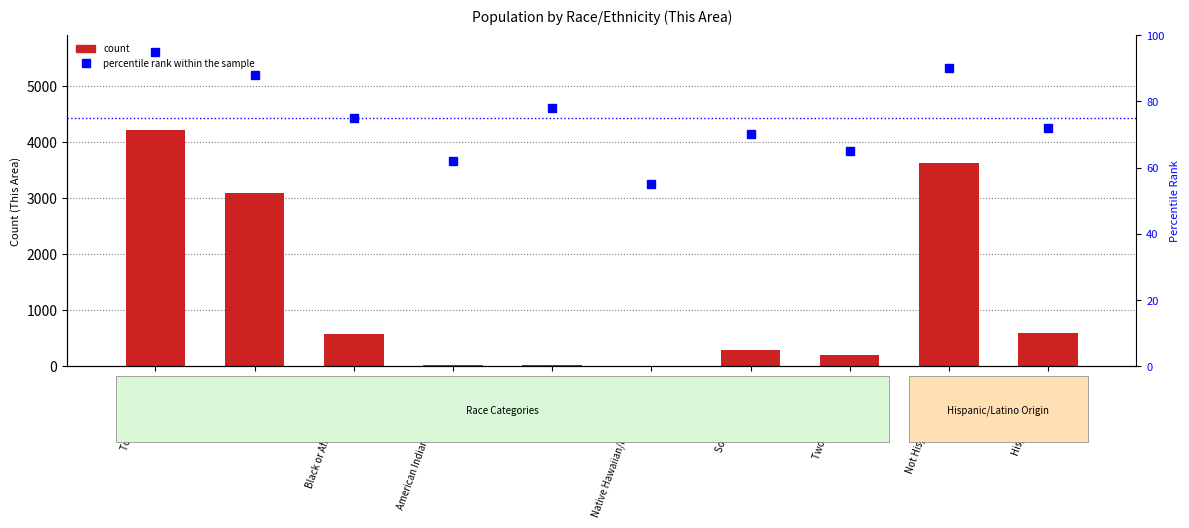

What is the spread (max minus min) of values at White alone?

3010